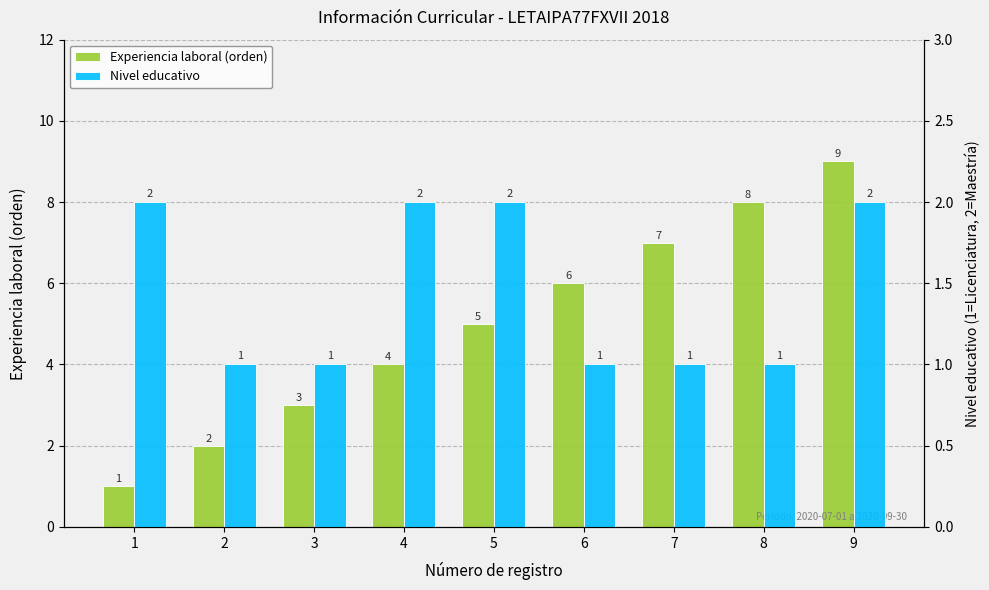

Which series has the largest range (max minus min)?

Experiencia laboral (orden)